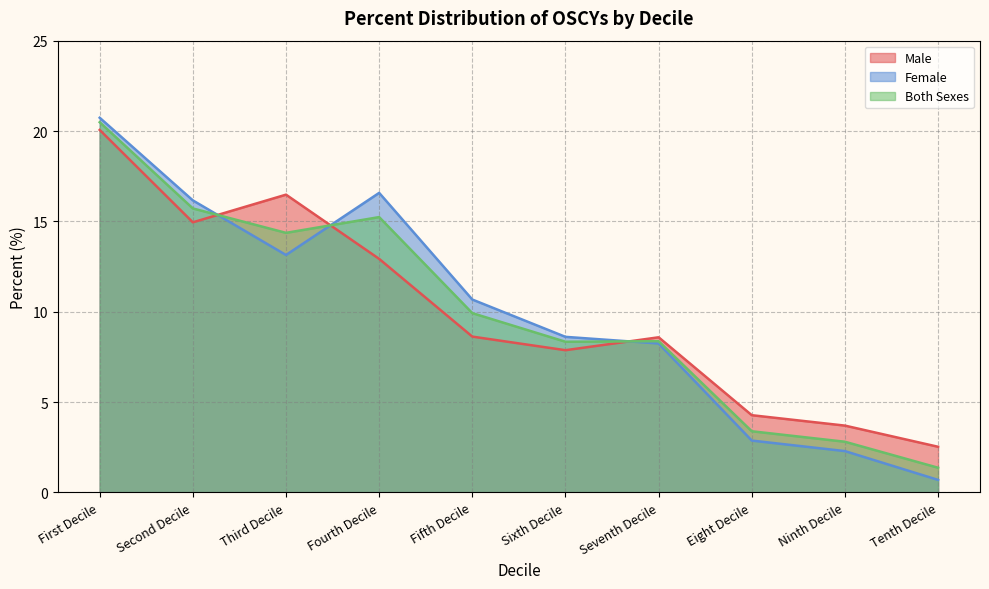

What is the label of the 5th point from the right?

Sixth Decile